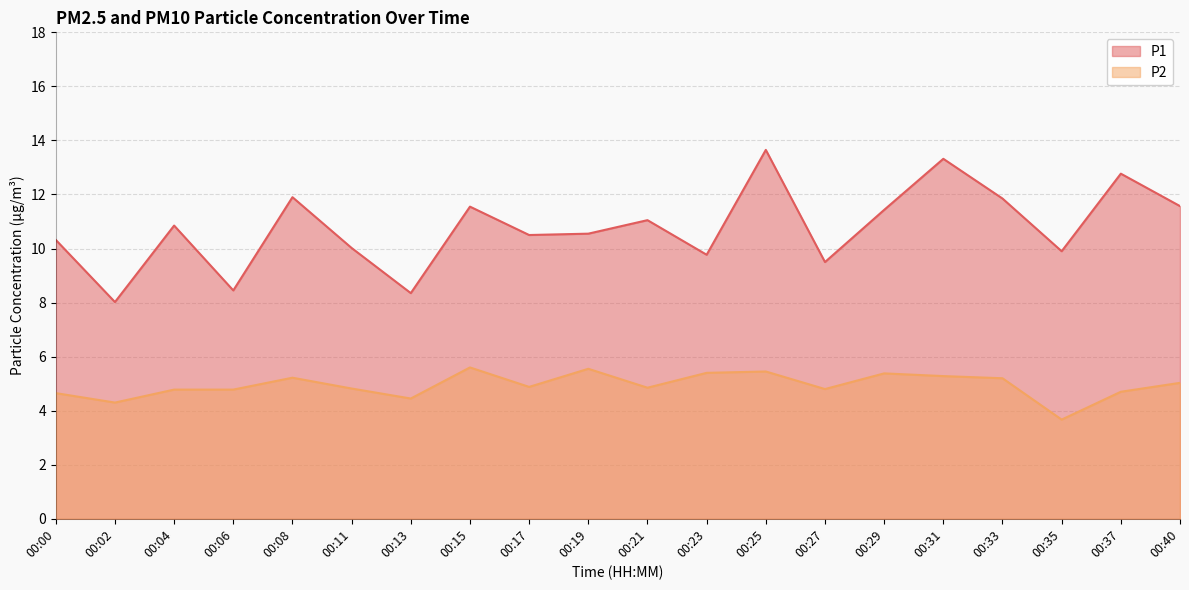

True or false: P1 and P2 intersect in this chart.

False